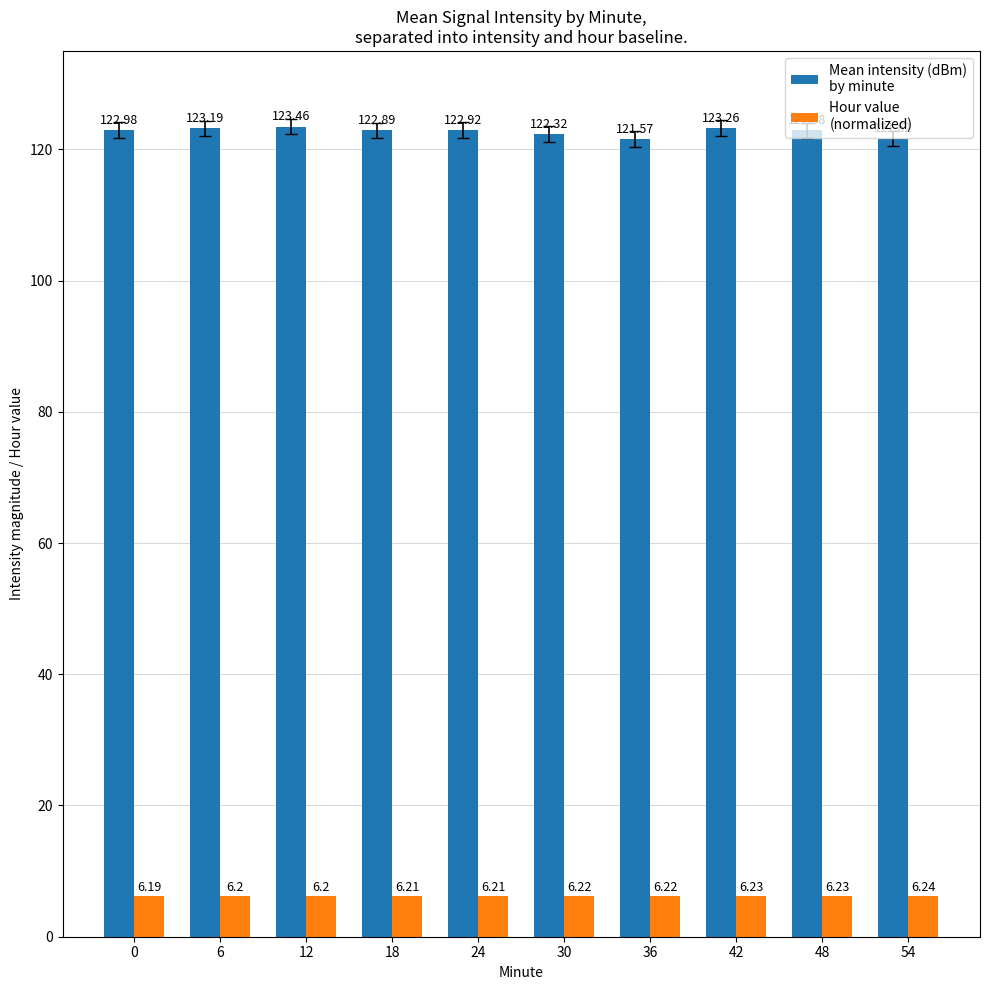

At which category is the sum across all series the highest?

12